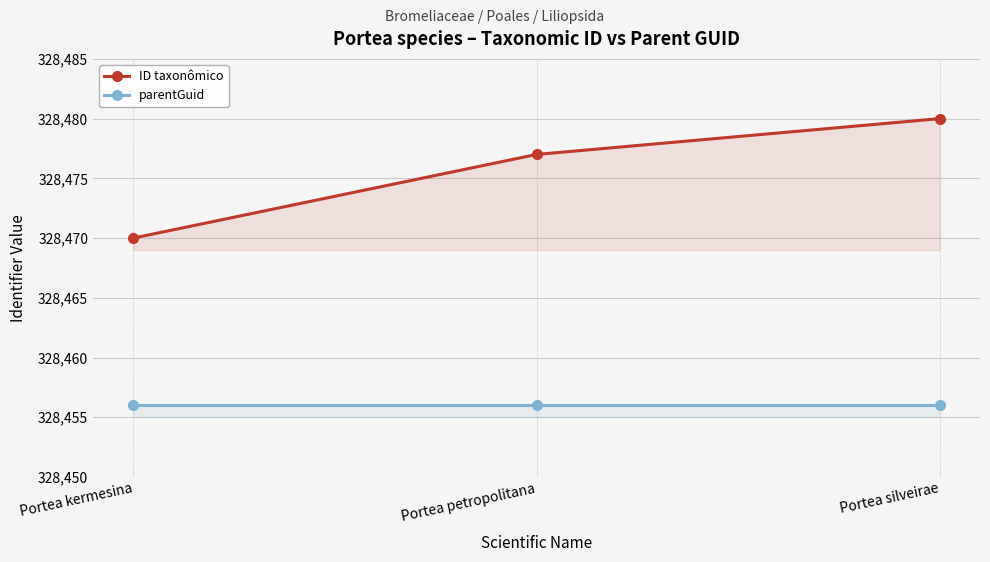

Where does the ID taxonômico series first go above 328477?

Portea silveirae